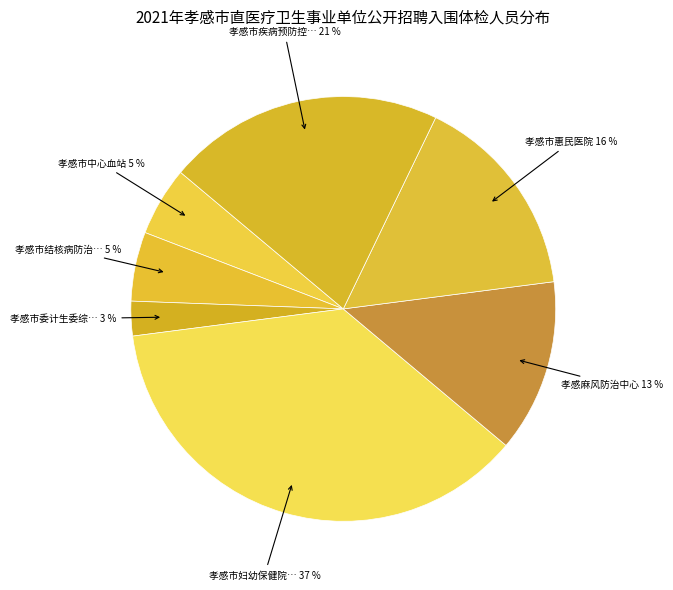

How many slices are in this pie chart?

7